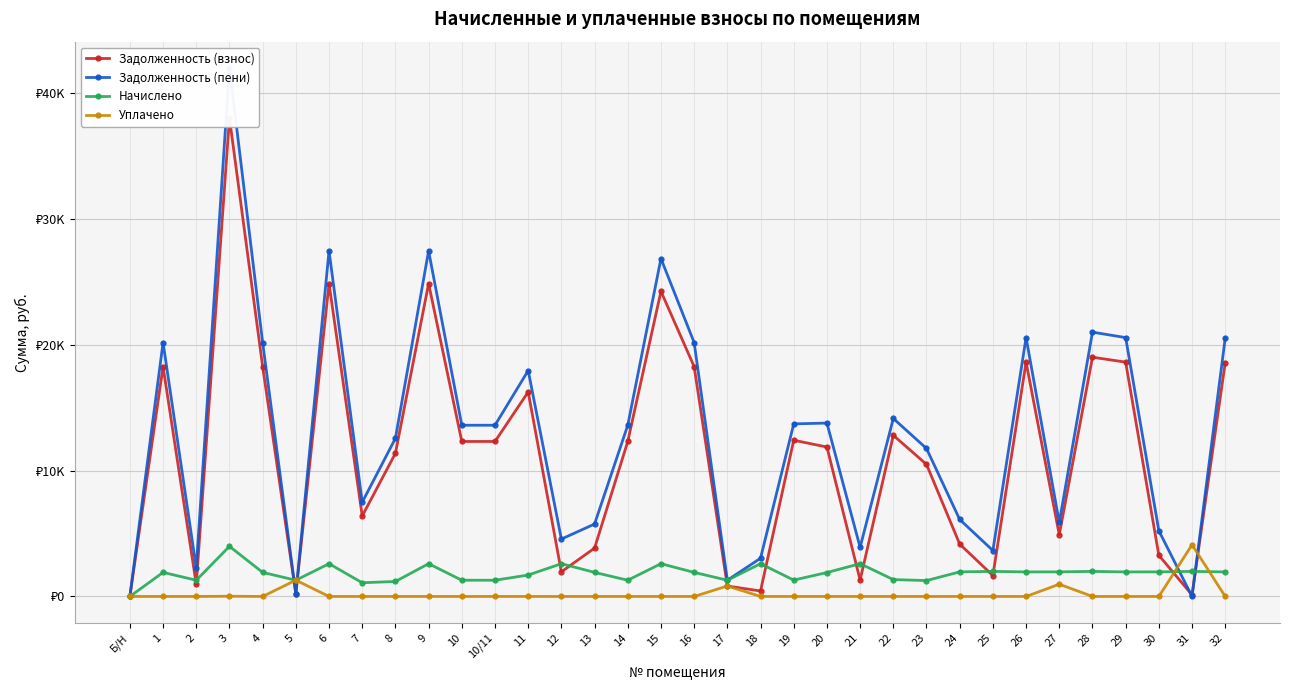

Does the chart have visible grid lines?

Yes